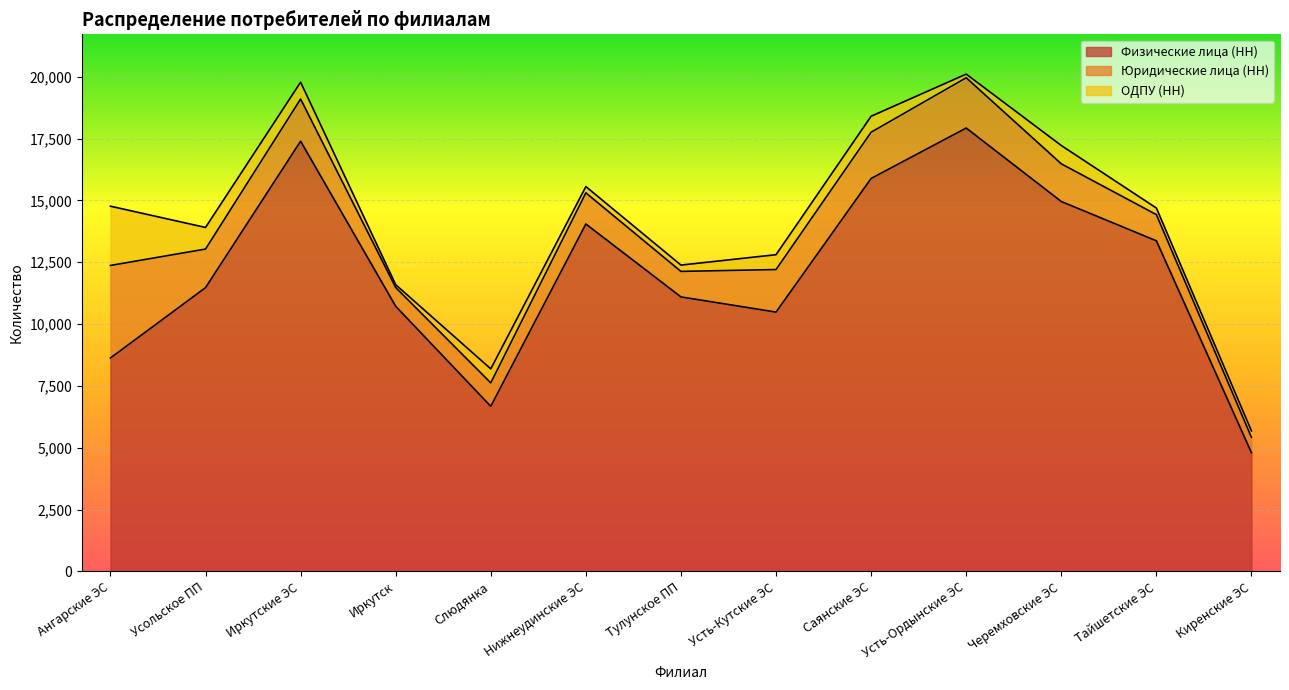

Is the value of ОДПУ (НН) at Ангарские ЭС greater than the value of Физические лица (НН) at Тайшетские ЭС?

No